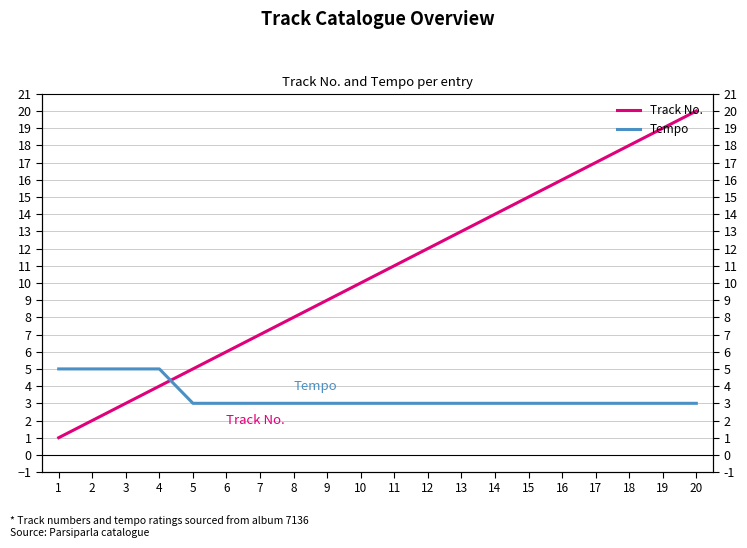

At which label does Track No. first exceed 11?

12